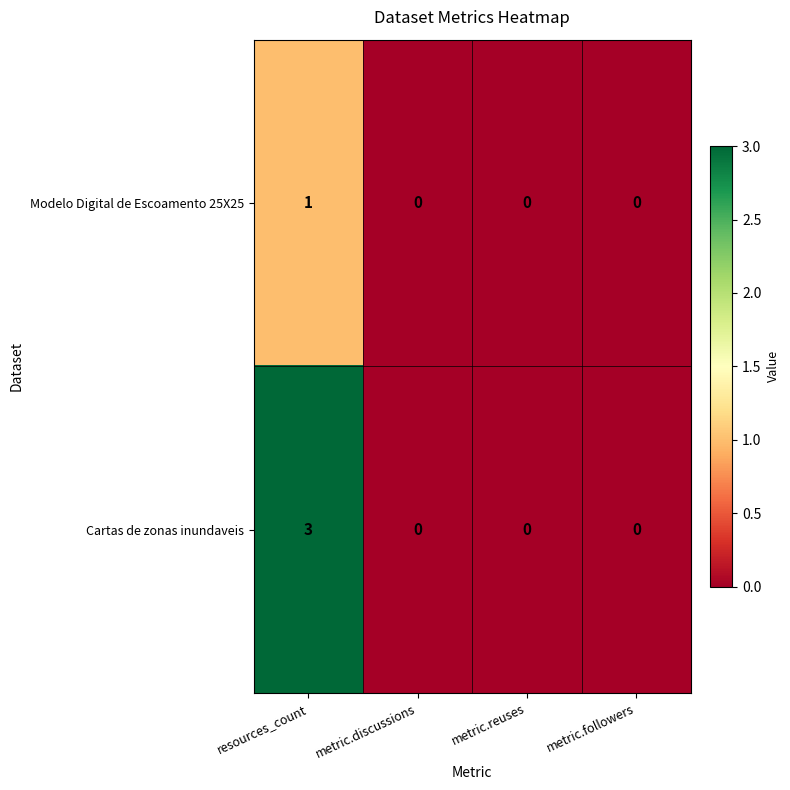

Count the number of categories in the chart.

4